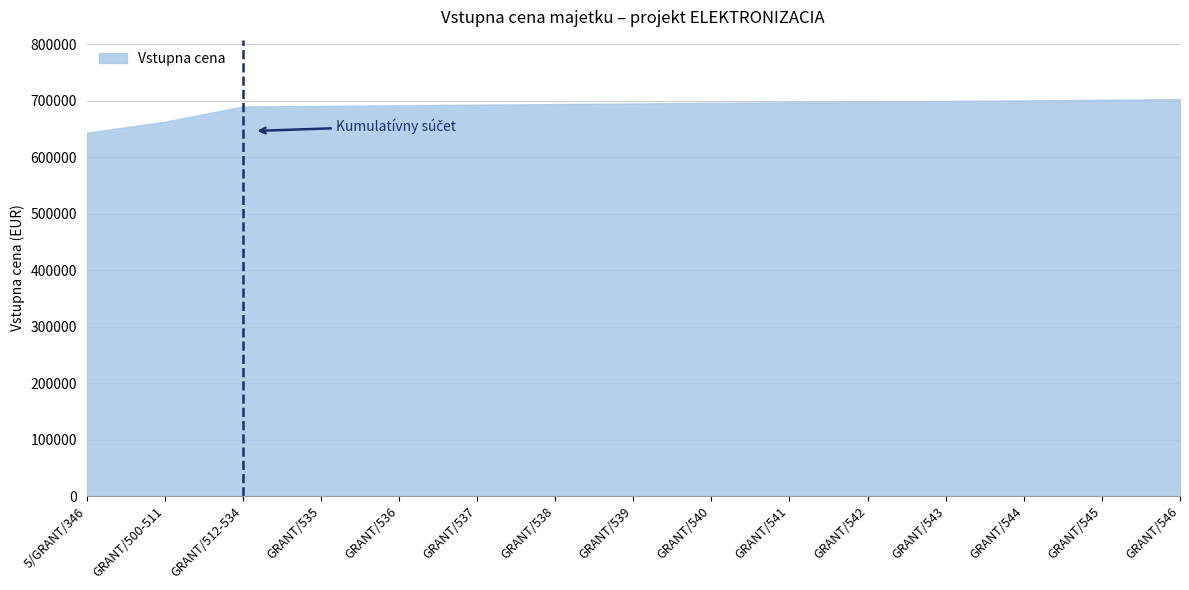

What is the difference between the maximum and minimum values?

59400